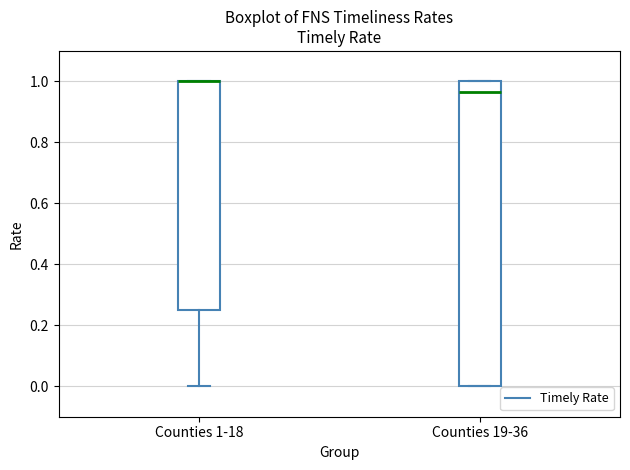

Reading left to right, read every box against the y-axis: the position of its median line, the range the box covers, and the ends of its whiskers. The values are not printed on the chart, so give them approximately, as read against the axis.

Counties 1-18: median 1.00 (drawn on the box's upper edge), box 0.26 to 1.00, whiskers 0.00 to 1.00
Counties 19-36: median 0.96, box 0.00 to 1.00, whiskers 0.00 to 1.00